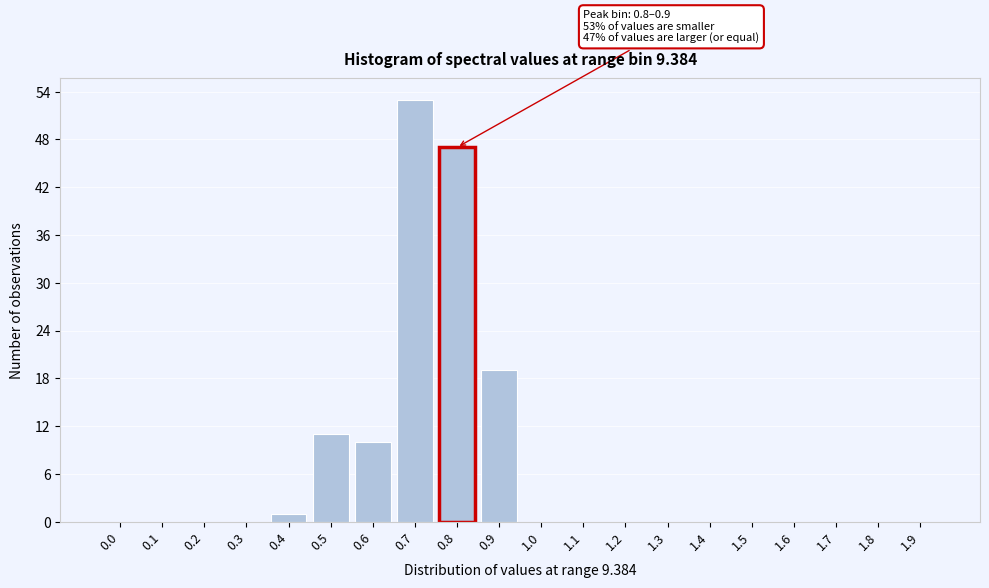

Reading left to right, list all the values displayed in this chart.

0.0=0	0.1=0	0.2=0	0.3=0	0.4=1	0.5=11	0.6=10	0.7=53	0.8=47	0.9=19	1.0=0	1.1=0	1.2=0	1.3=0	1.4=0	1.5=0	1.6=0	1.7=0	1.8=0	1.9=0